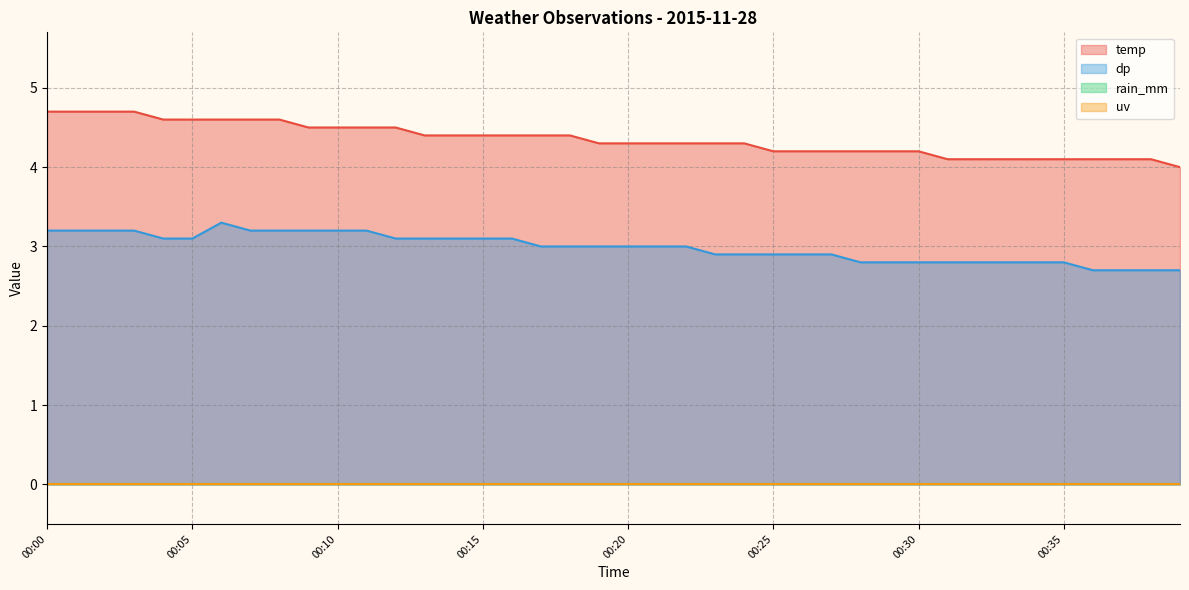

Where is temp nearest to the value 4?

00:39